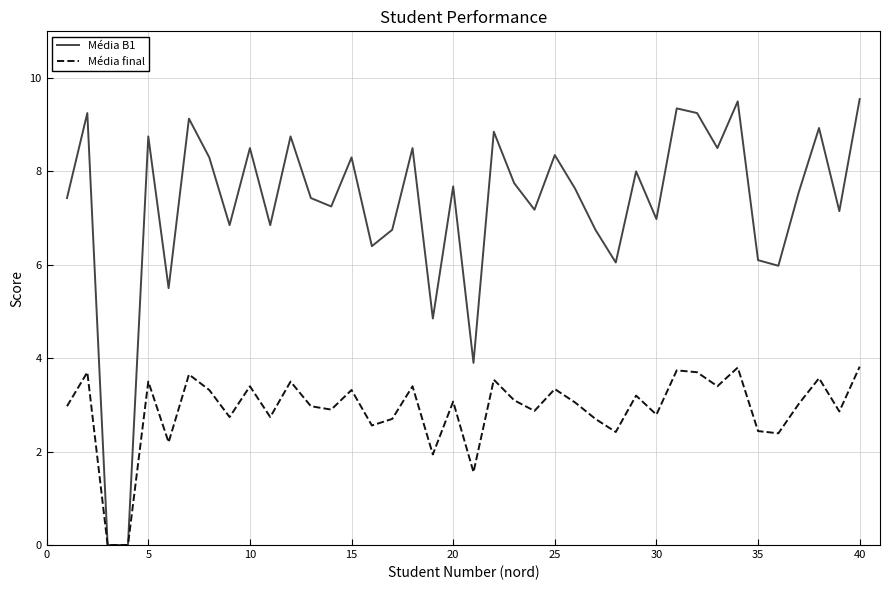

Which series has the largest range (max minus min)?

Média B1